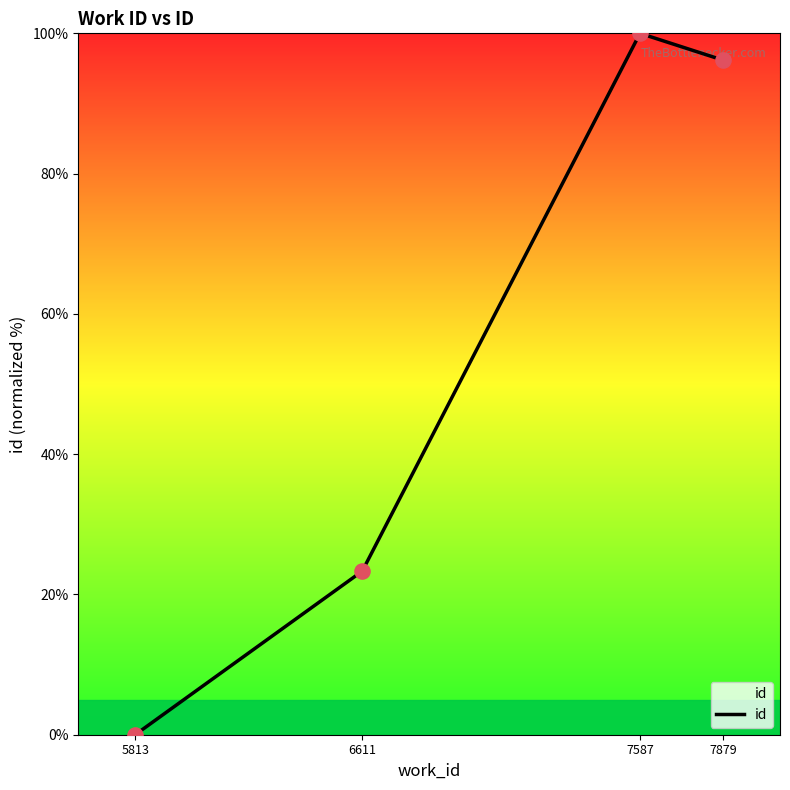

What is the change in value from 5813 to 6611?

+23.3